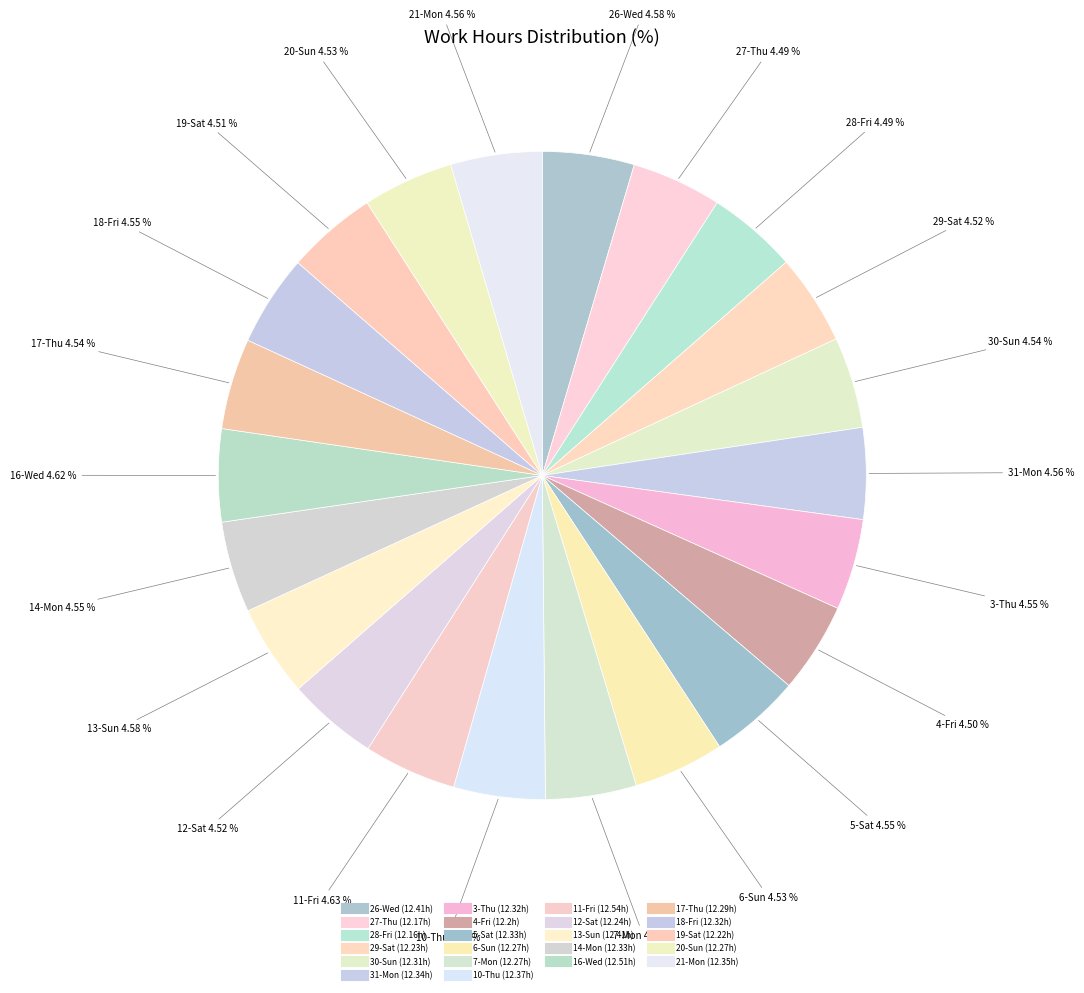

What portion of the pie excludes 17-Thu?

95.5%